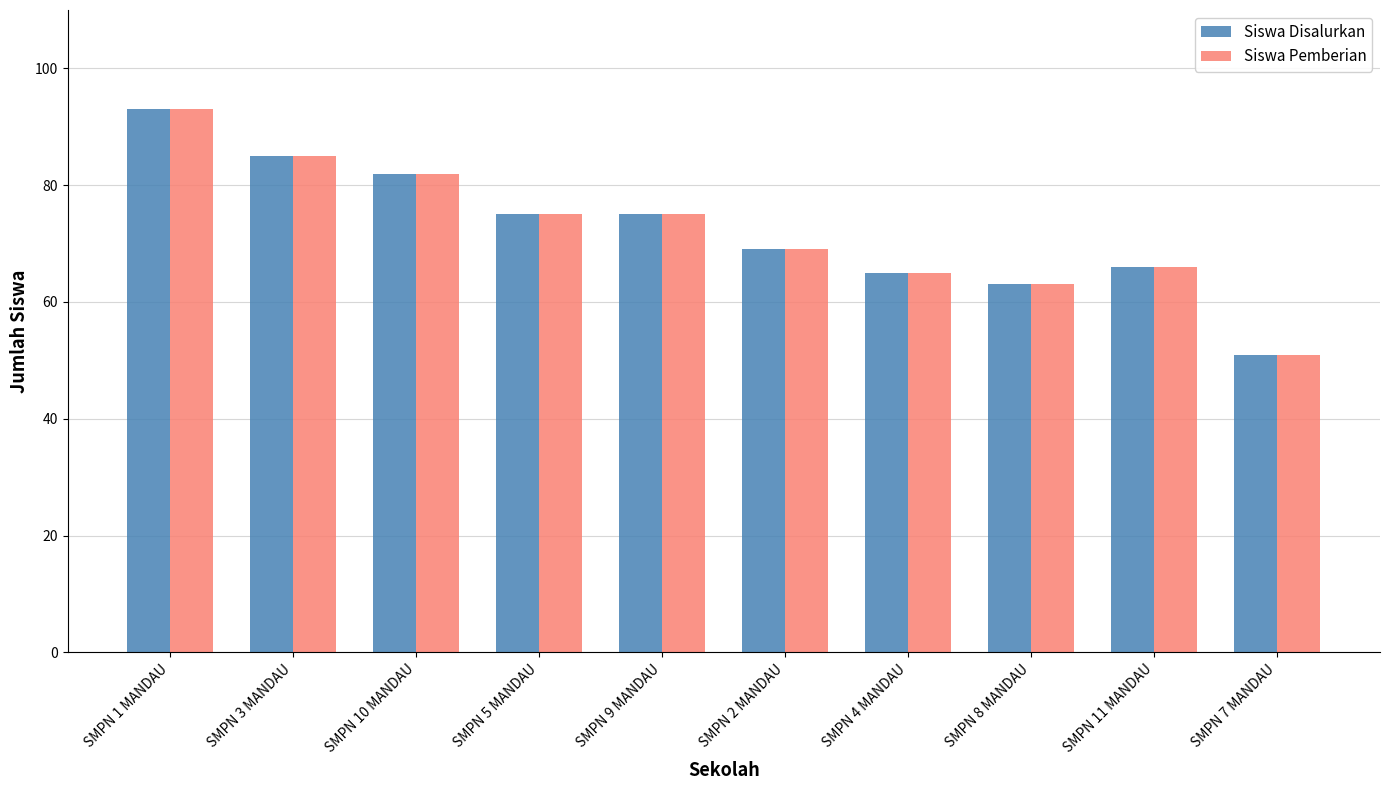

What is the maximum value shown in the chart?

93